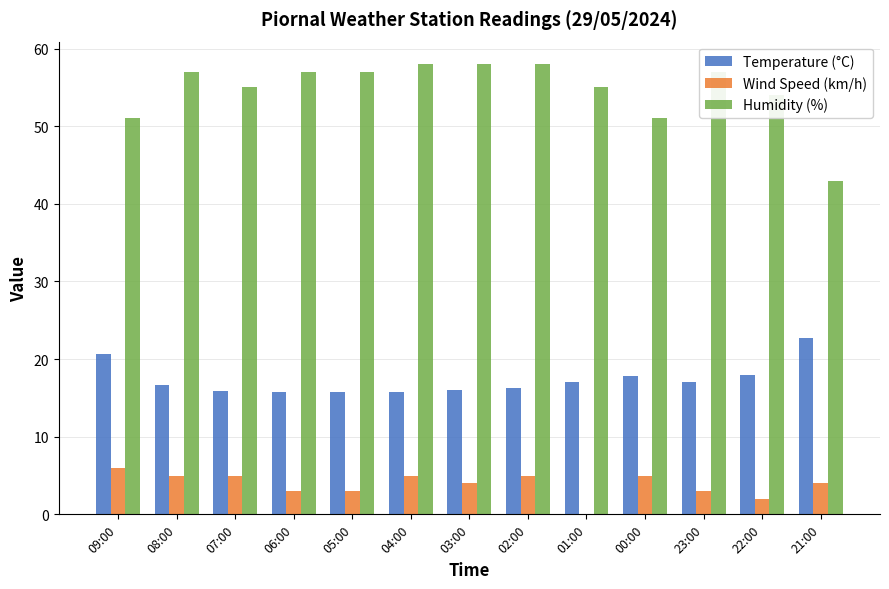

Is the value of Humidity (%) at 09:00 greater than the value of Wind Speed (km/h) at 00:00?

Yes